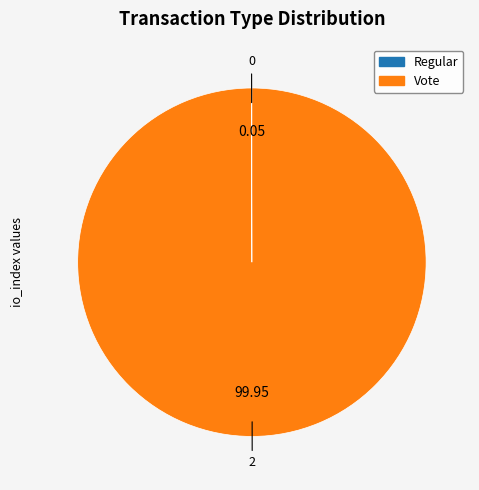

Which slice is the largest?

Vote